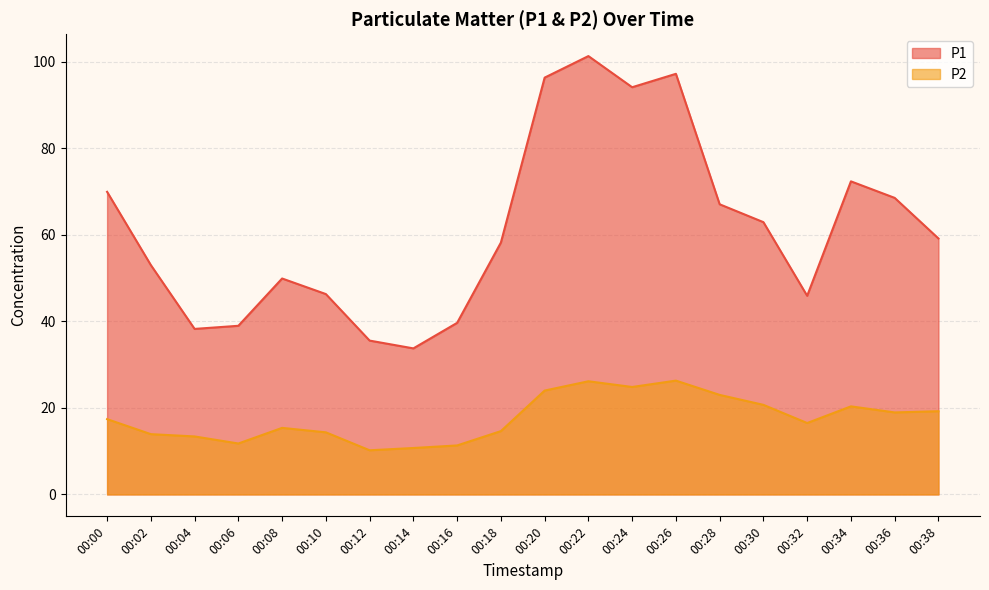

What is the highest value of the P1 series?

101.3